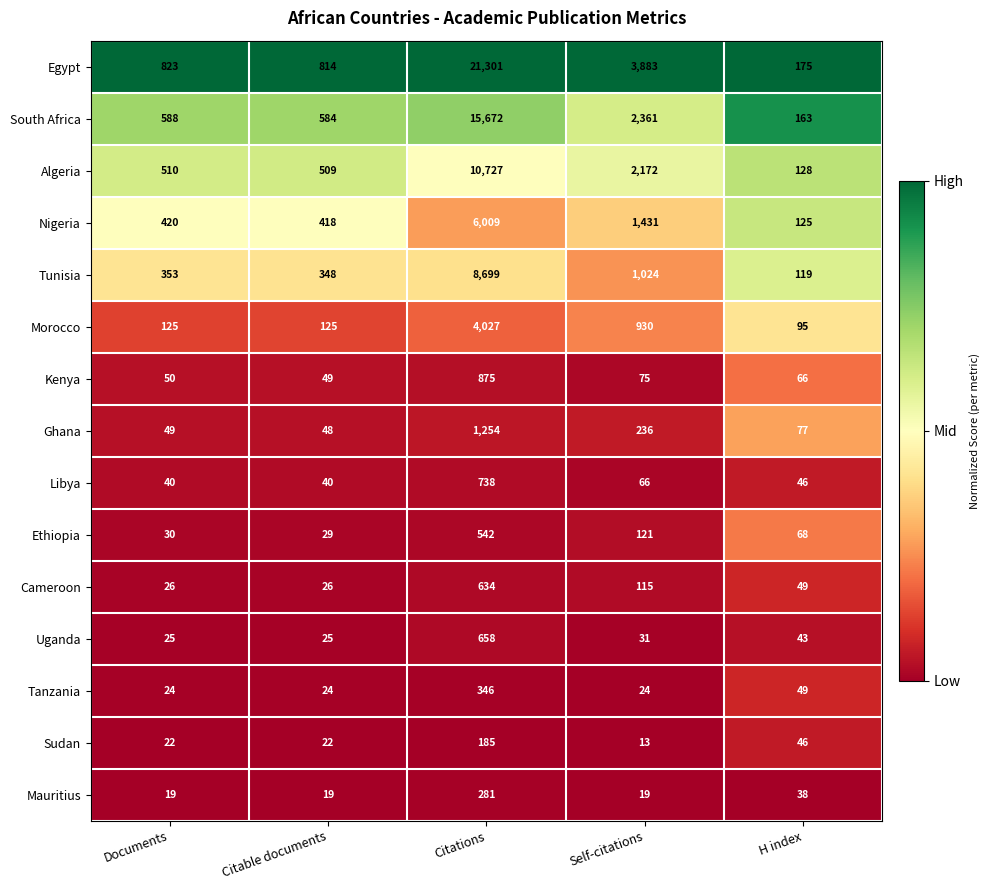

At which category is the sum across all series the highest?

Citations